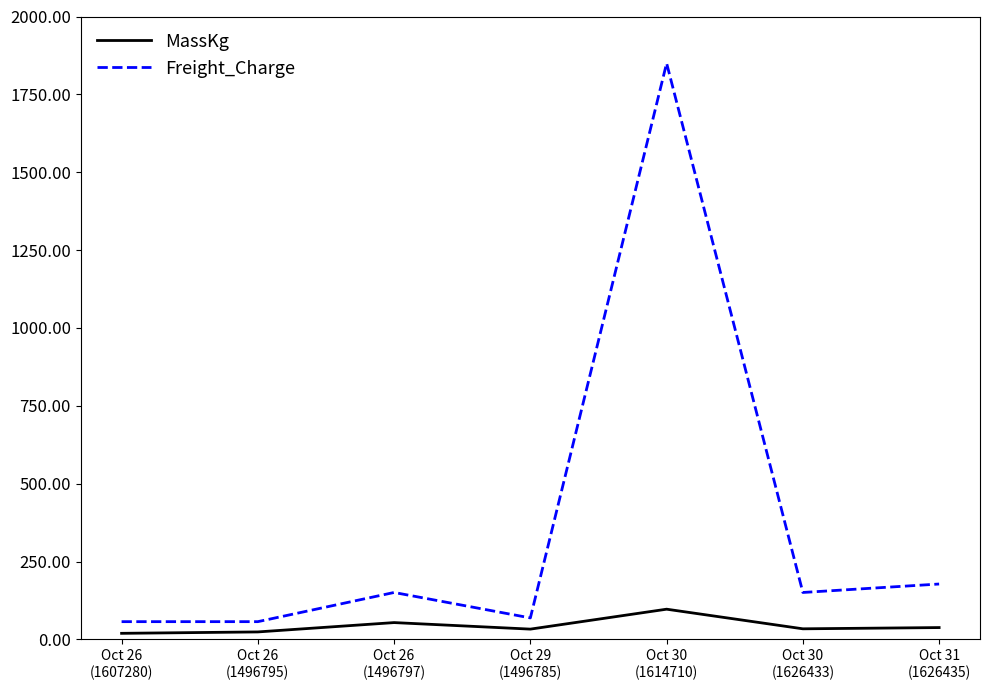

Where does the Freight_Charge series first go above 150?

Oct 26
(1496797)